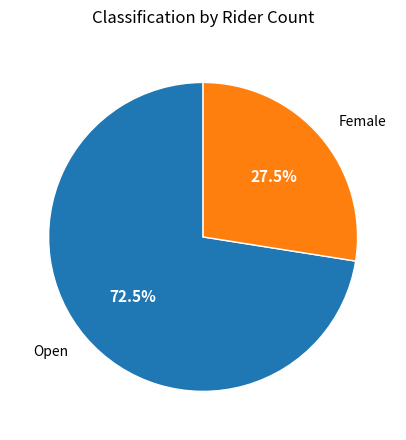

How many slices are in this pie chart?

2